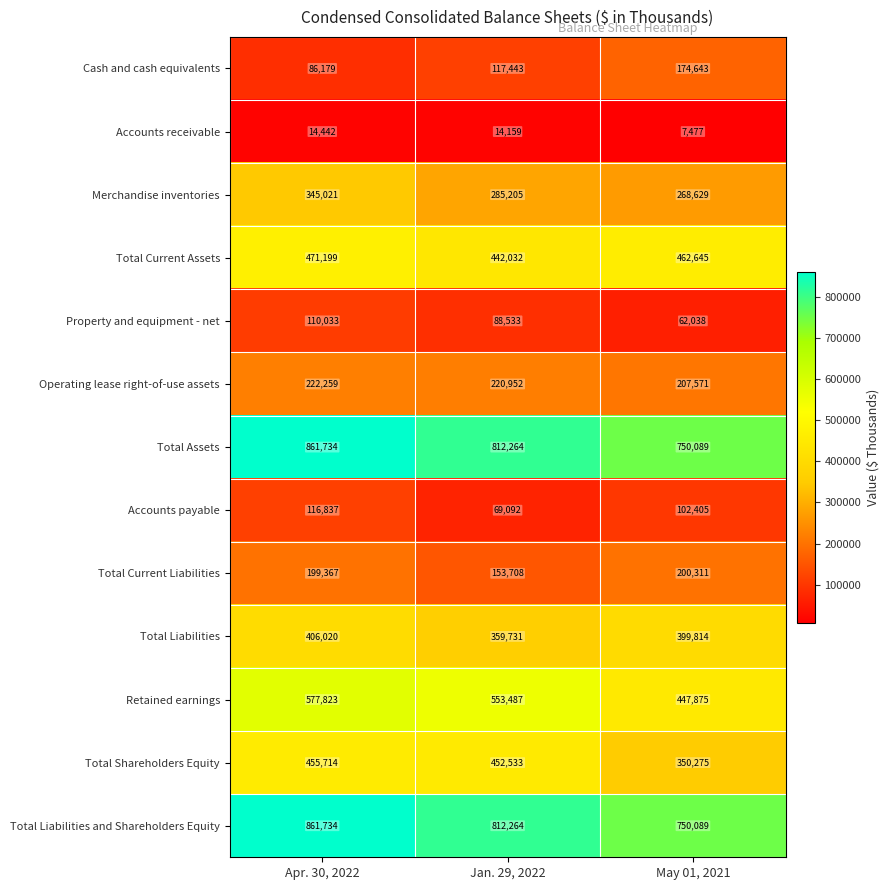

The Total Assets series shows 1271875 at May 01, 2021. True or false?

False